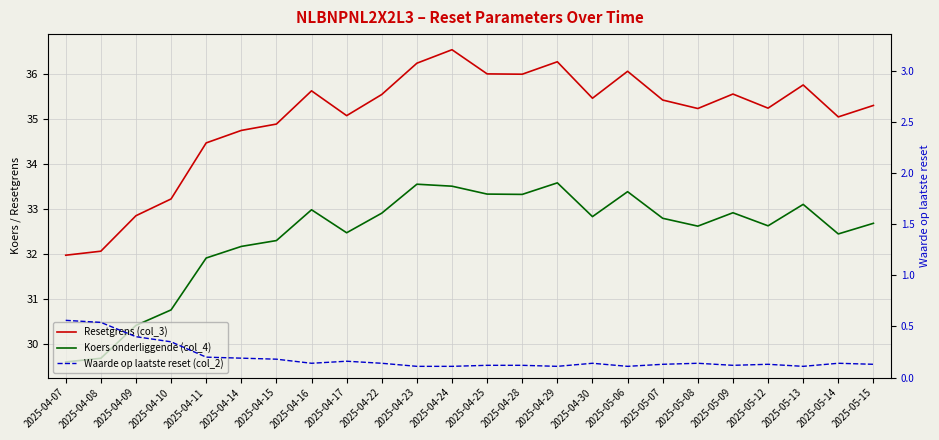

What position from the left is 2025-05-12?

21